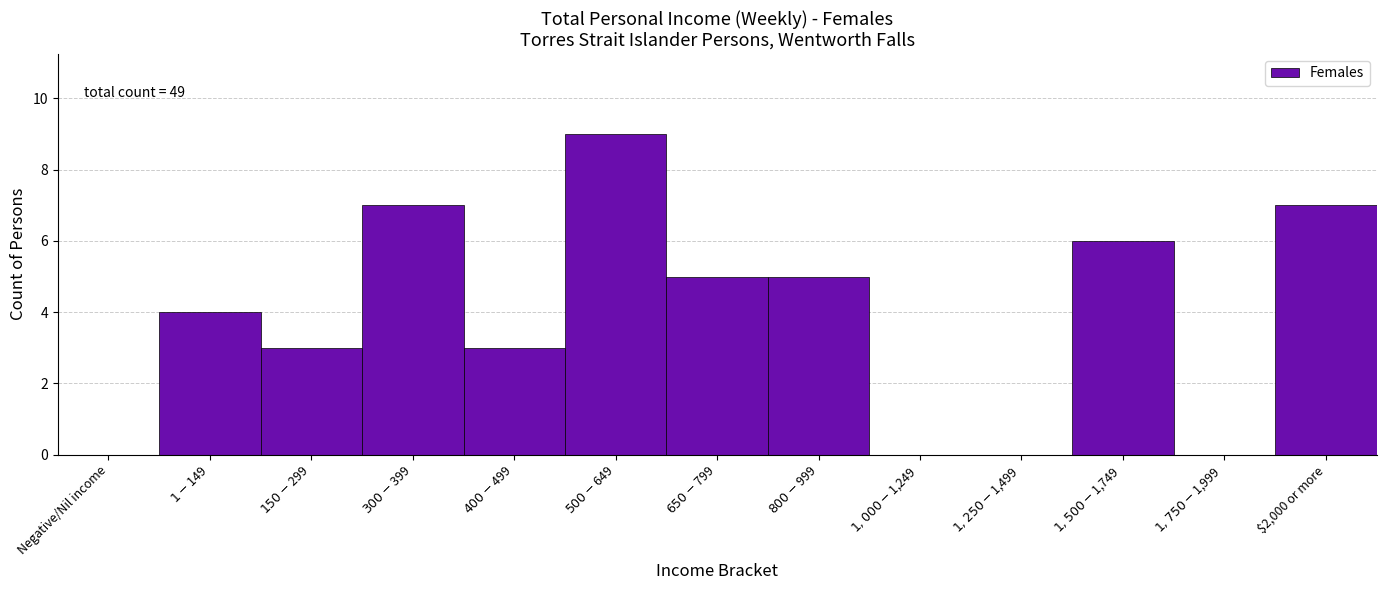

True or false: the data shows 2 at $2,000 or more.

False